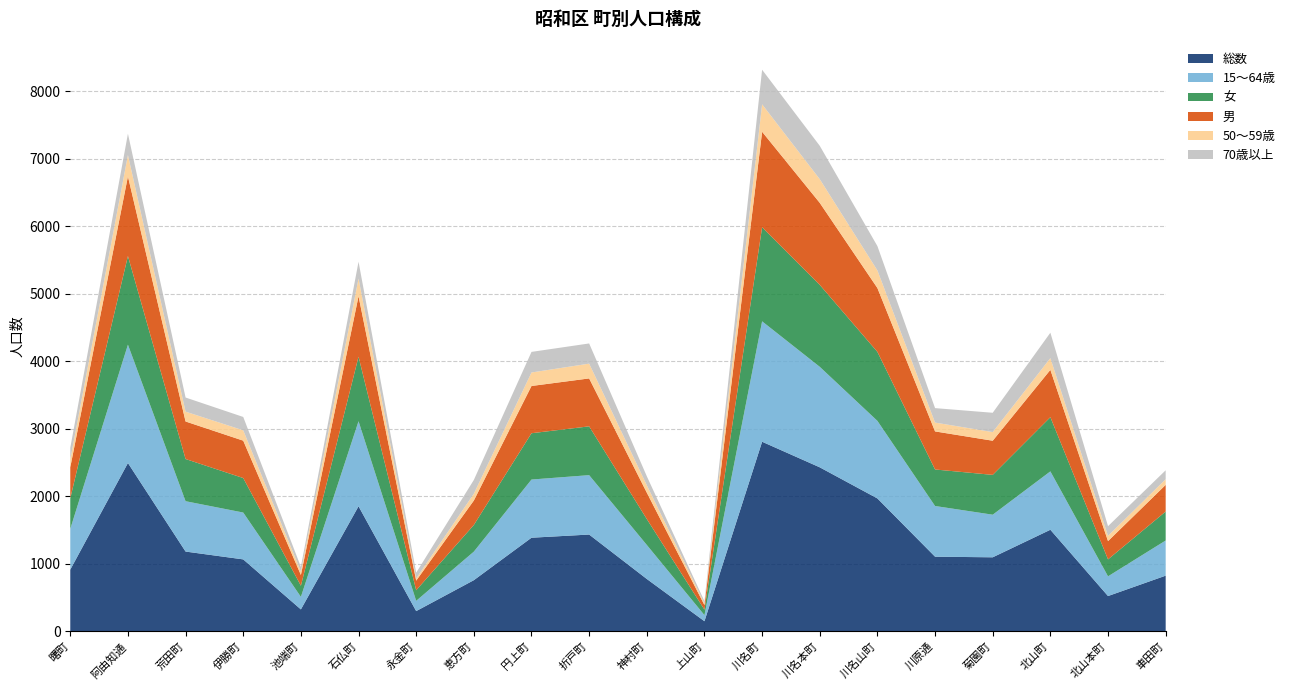

Reading left to right, transcribe all the data shown in this chart.

総数: 913	2493	1181	1065	324	1852	299	757	1386	1433	775	149	2808	2429	1968	1105	1096	1504	522	824
15～64歳: 604	1753	746	694	186	1260	152	423	862	880	504	90	1784	1489	1149	751	631	865	292	521
女: 453	1313	625	511	165	955	157	395	686	723	384	81	1393	1214	1022	541	590	803	251	429
男: 460	1180	556	554	159	897	142	362	700	710	391	68	1415	1215	946	564	506	701	271	395
50～59歳: 115	317	146	153	51	262	32	101	200	219	110	26	407	351	261	131	128	174	78	84
70歳以上: 173	315	209	198	69	249	86	204	305	299	133	31	512	494	360	214	286	376	143	132